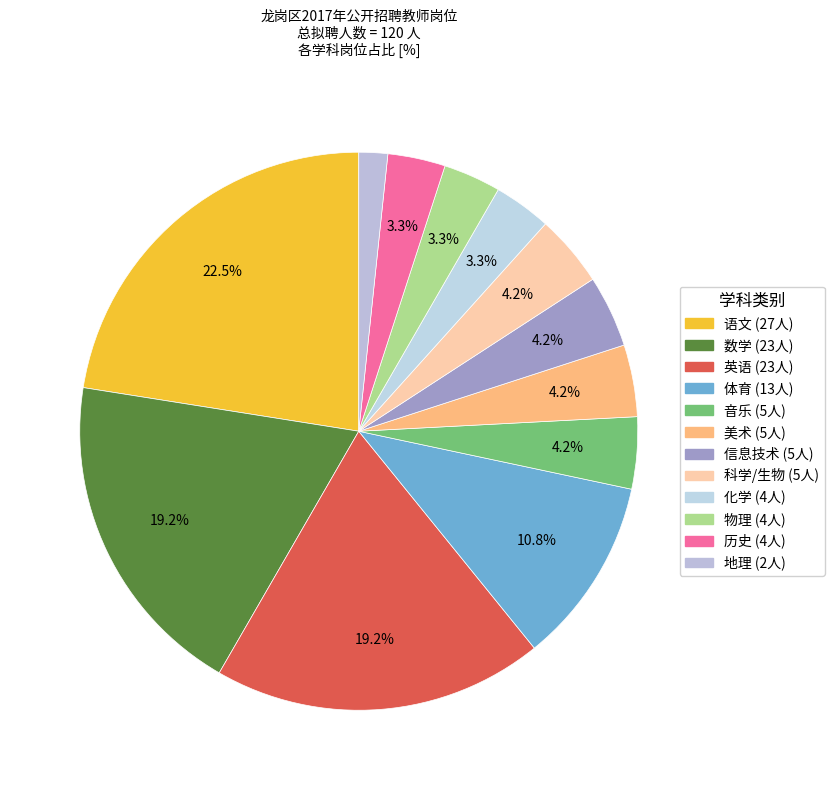

Count the number of slices in the pie.

12